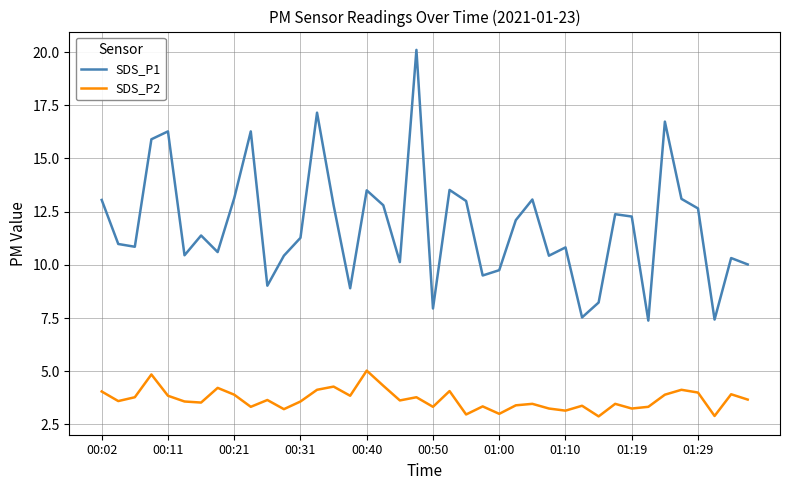

Which series has the largest total across all categories?

SDS_P1